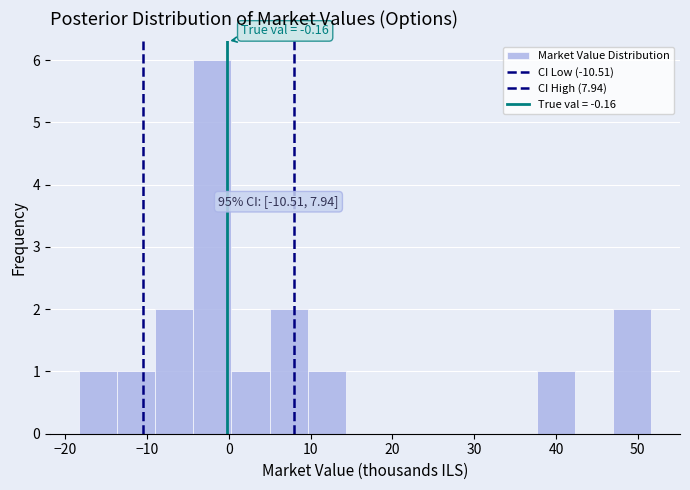

Which range on the x-axis has the tallest bar?

-4 to 0